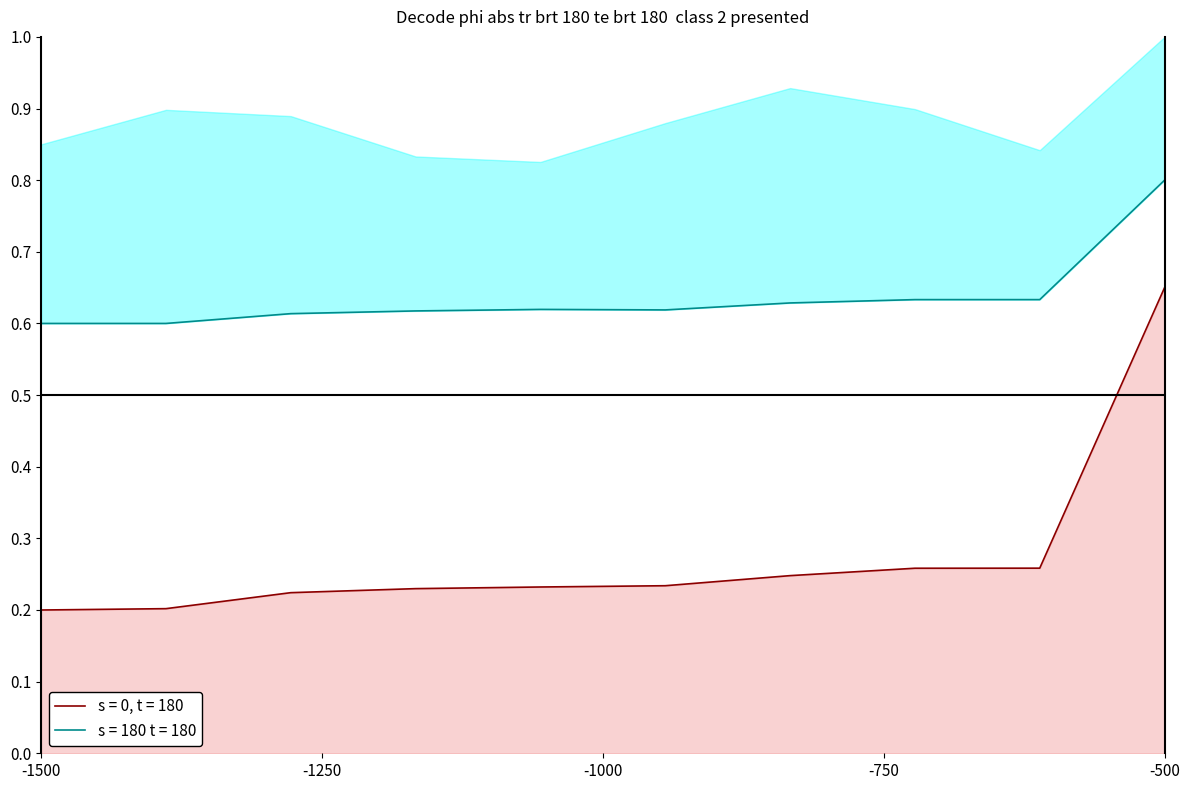

Which category has the highest value in the s = 0, t = 180 series?

-500